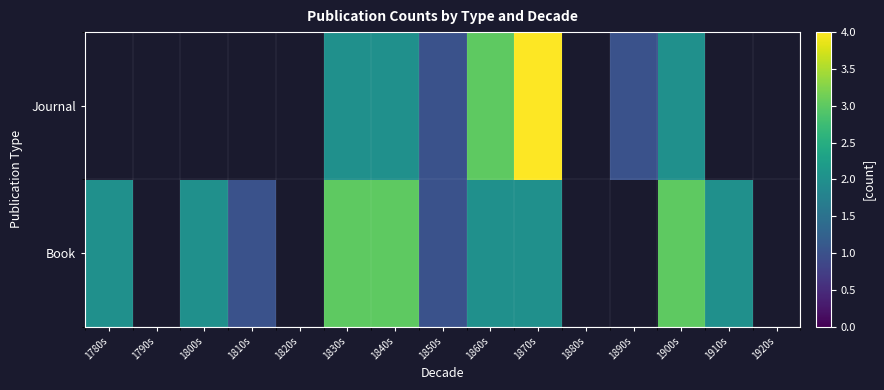

What is the approximate value of Book at 1850s?

1.0